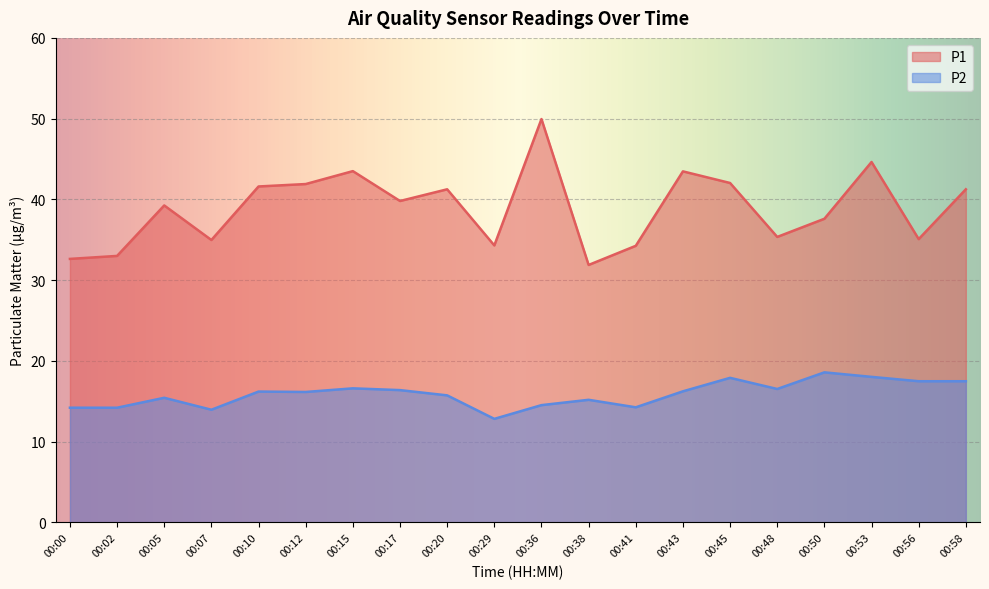

What is the difference between the second highest and second lowest values in the P1 series?

12.0